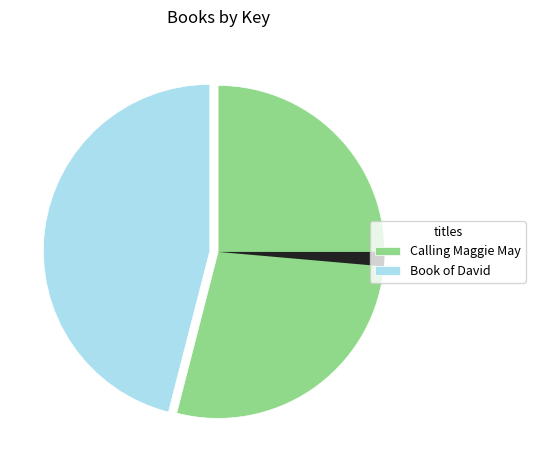

Is there any slice that represents more than half of the pie?

Yes